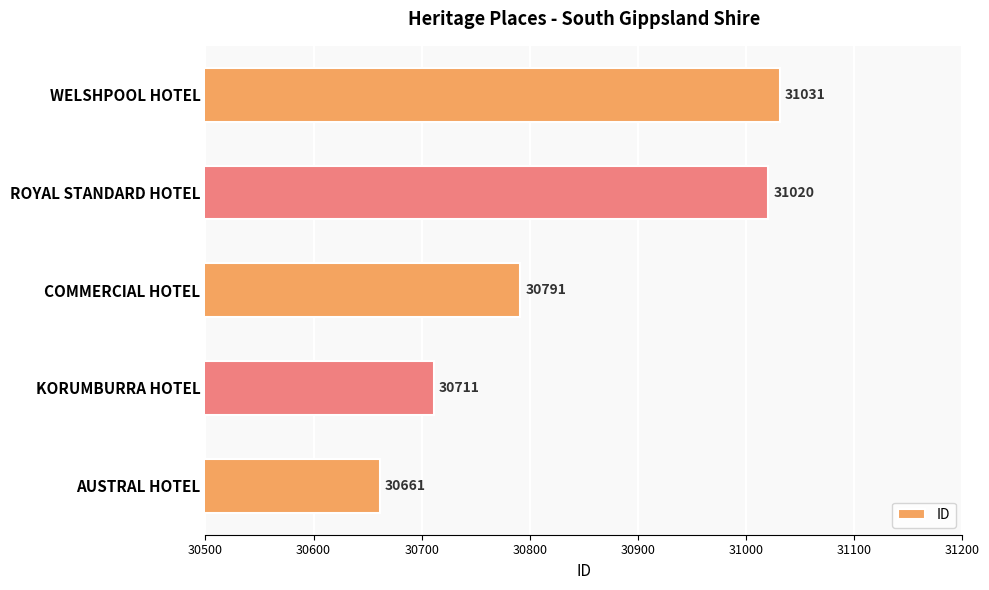

Are the bars grouped side by side (vs. stacked)?

No